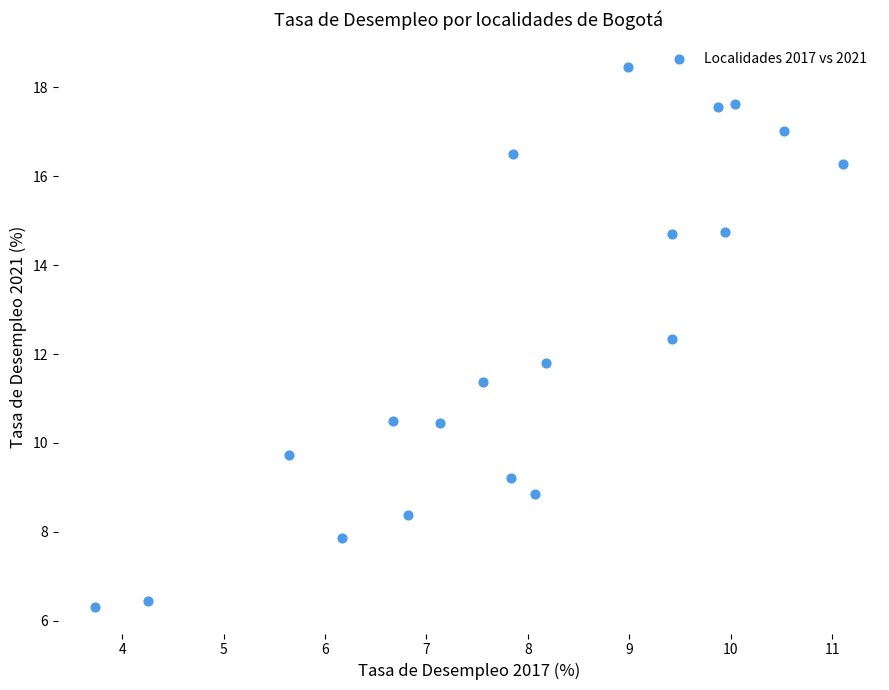

What is the range of X values (max minus min)?

7.4